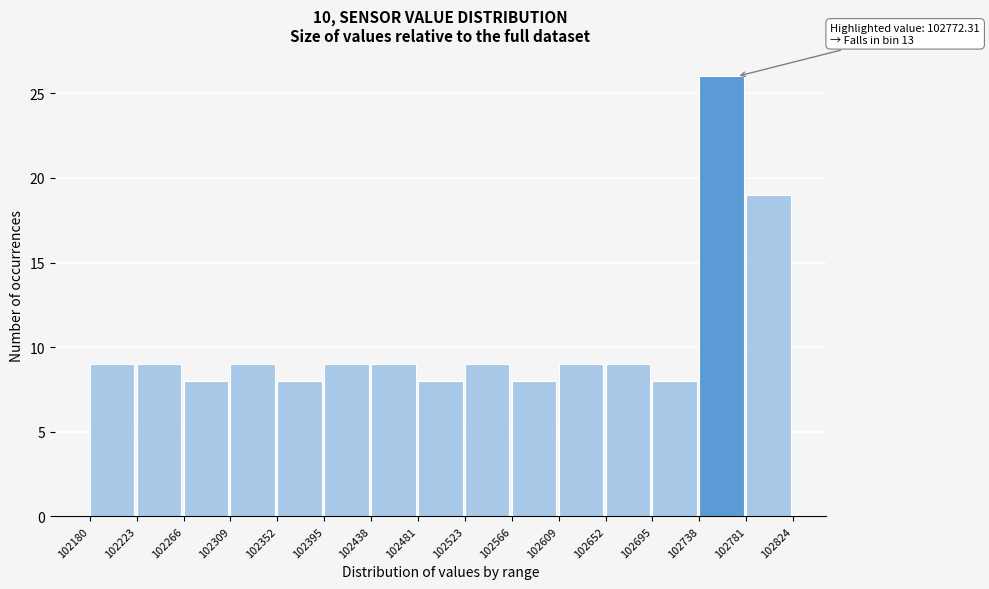

Over which range of the x-axis is the bar tallest?

102738 to 102781